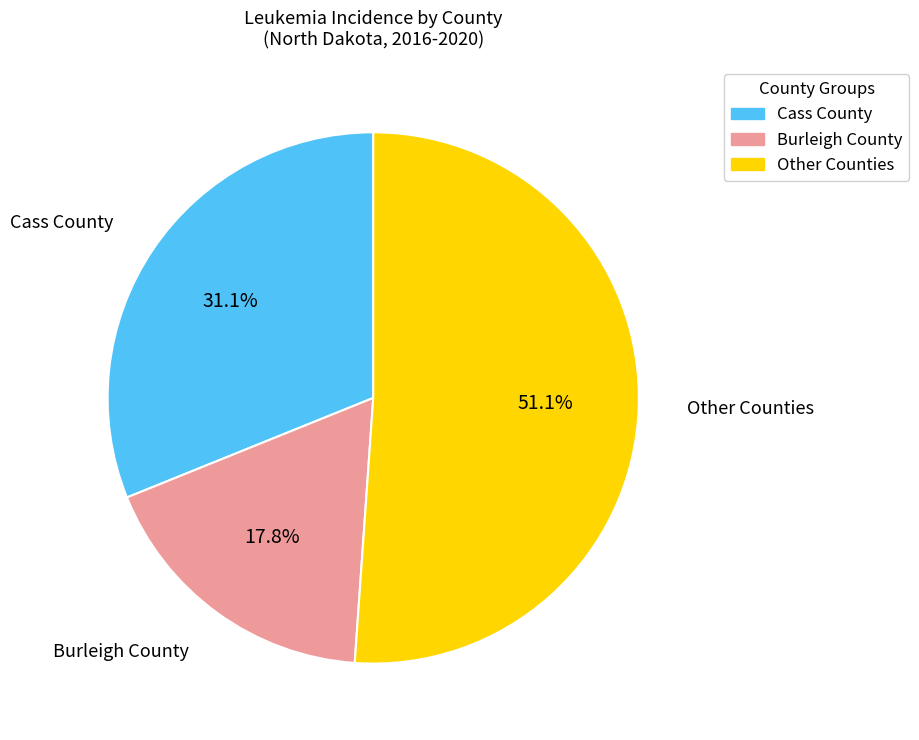

Is there any slice that represents more than half of the pie?

Yes